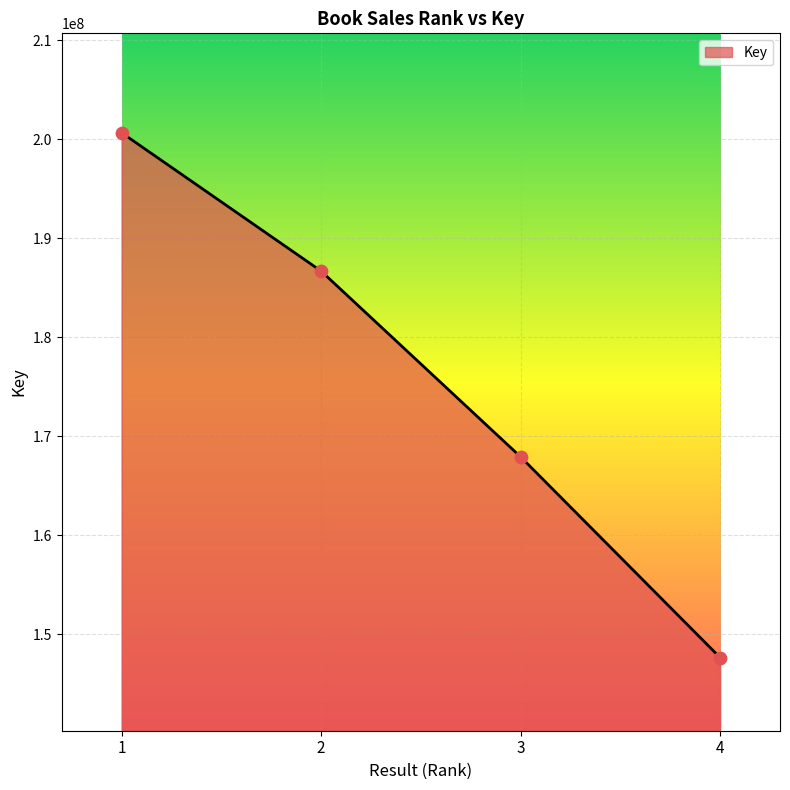

Approximately how many times larger is the value at 3 compared to 4?

1.1